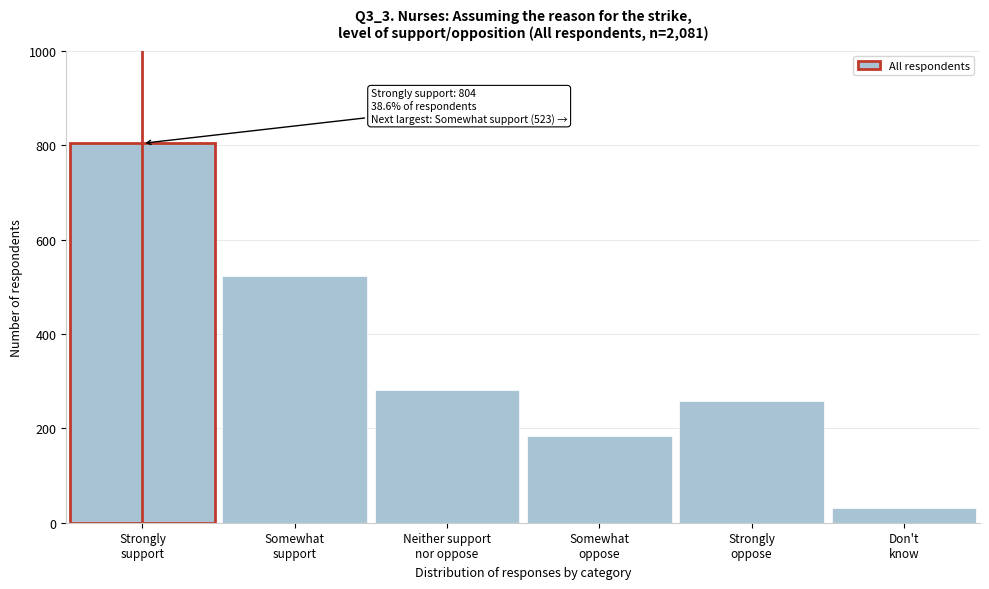

Reading left to right, list all the values displayed in this chart.

804	523	282	183	258	31